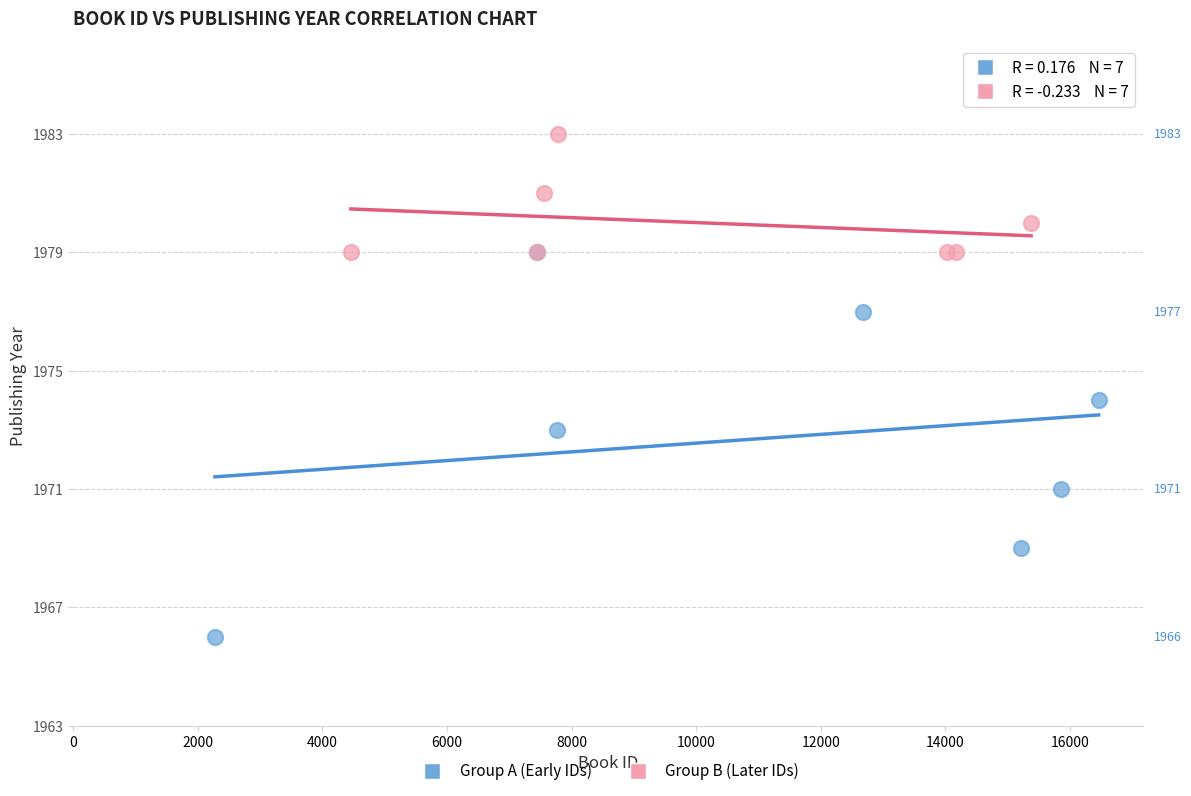

Which series has the widest spread of Y values?

Group A (Early IDs)